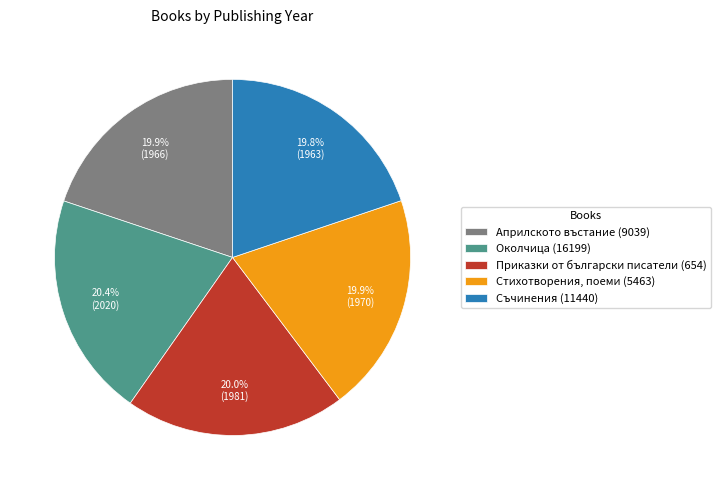

Approximately how many times larger is the value at Околчица (16199) compared to Съчинения (11440)?

1.0